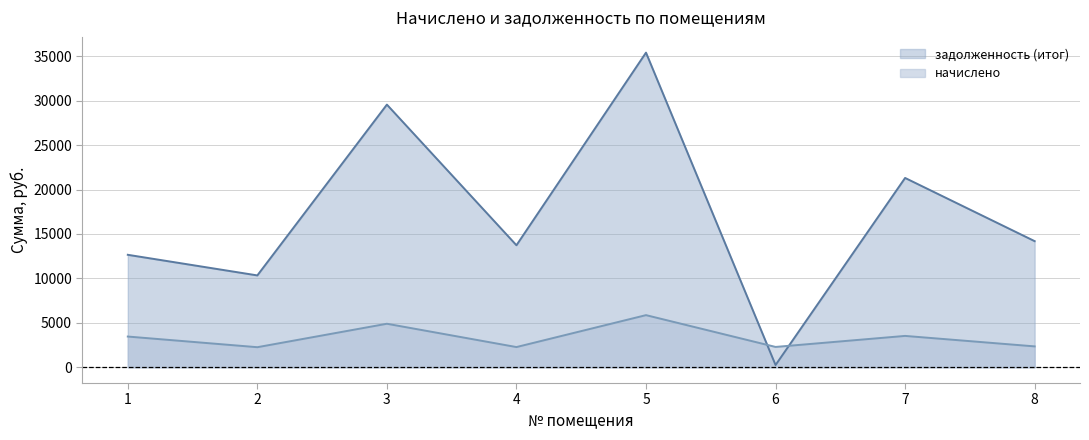

What is the minimum value for начислено?

2260.6